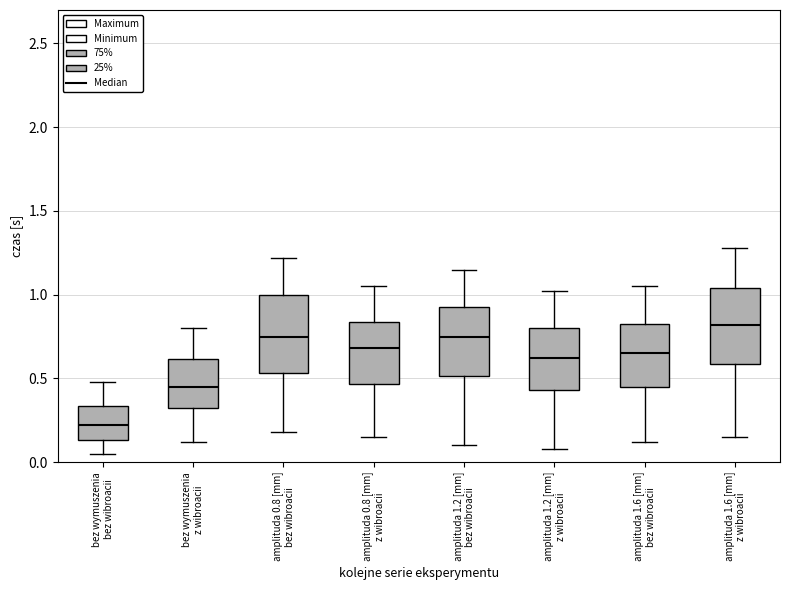

Reading left to right, transcribe this box plot: for each box, give where its median line is, the range the box spans, and where its two whiskers end, as read against the y-axis. The values are not printed on the chart, so give them approximately, as read against the axis.

bez wymuszenia bez wibroacii: median 0.20, box 0.15 to 0.35, whiskers 0.05 to 0.50
bez wymuszenia z wibroacii: median 0.45, box 0.35 to 0.60, whiskers 0.10 to 0.80
amplituda 0.8 [mm] bez wibroacii: median 0.75, box 0.55 to 1.00, whiskers 0.20 to 1.20
amplituda 0.8 [mm] z wibroacii: median 0.70, box 0.45 to 0.85, whiskers 0.15 to 1.05
amplituda 1.2 [mm] bez wibroacii: median 0.75, box 0.50 to 0.95, whiskers 0.10 to 1.15
amplituda 1.2 [mm] z wibroacii: median 0.60, box 0.45 to 0.80, whiskers 0.10 to 1.00
amplituda 1.6 [mm] bez wibroacii: median 0.65, box 0.45 to 0.85, whiskers 0.10 to 1.05
amplituda 1.6 [mm] z wibroacii: median 0.80, box 0.60 to 1.05, whiskers 0.15 to 1.30